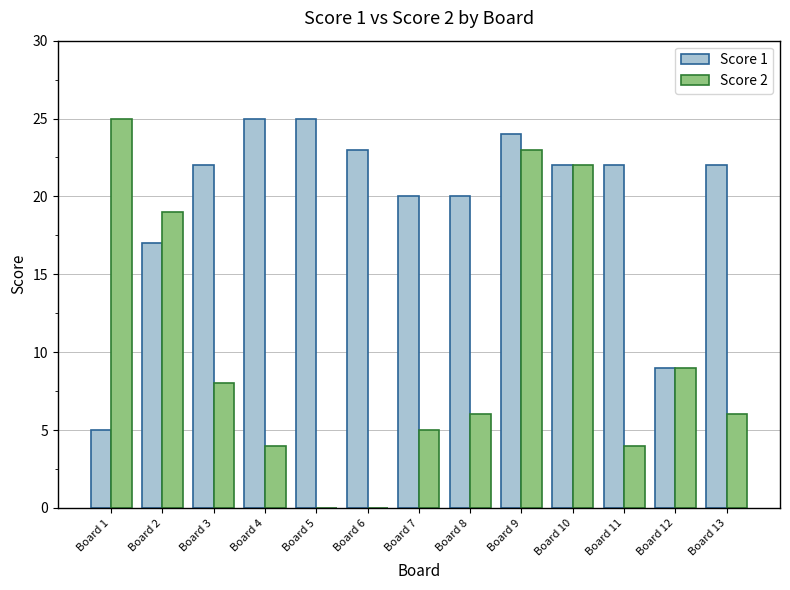

At which label does Score 2 reach its peak?

Board 1